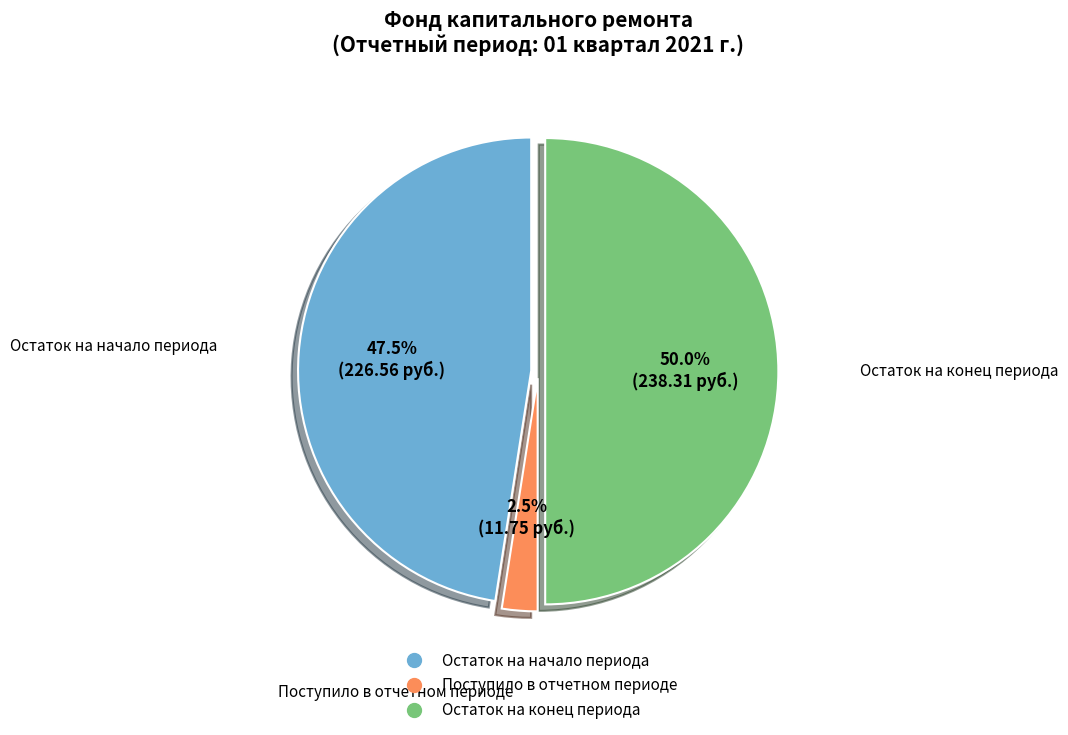

Rank the categories by value from highest to lowest.

Остаток на конец периода, Остаток на начало периода, Поступило в отчетном периоде